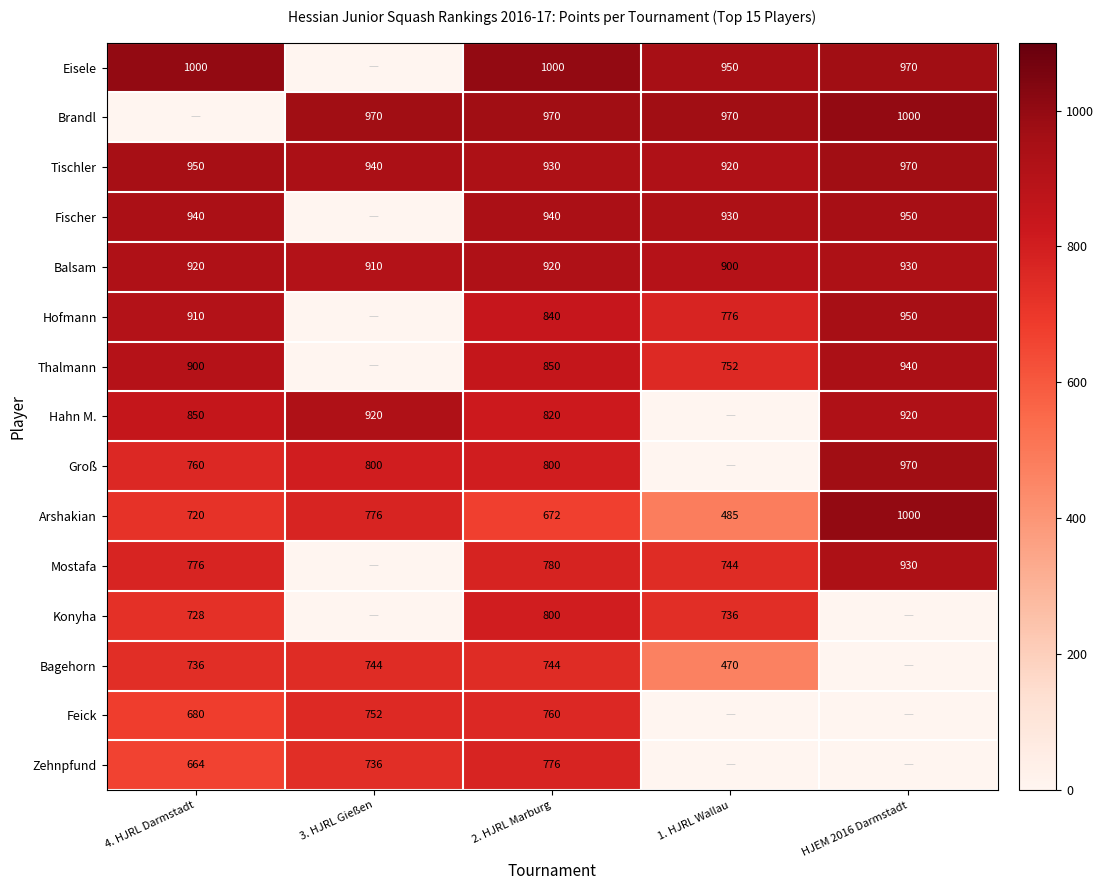

Is the value of Hofmann at HJEM 2016 Darmstadt greater than the value of Balsam at HJEM 2016 Darmstadt?

Yes